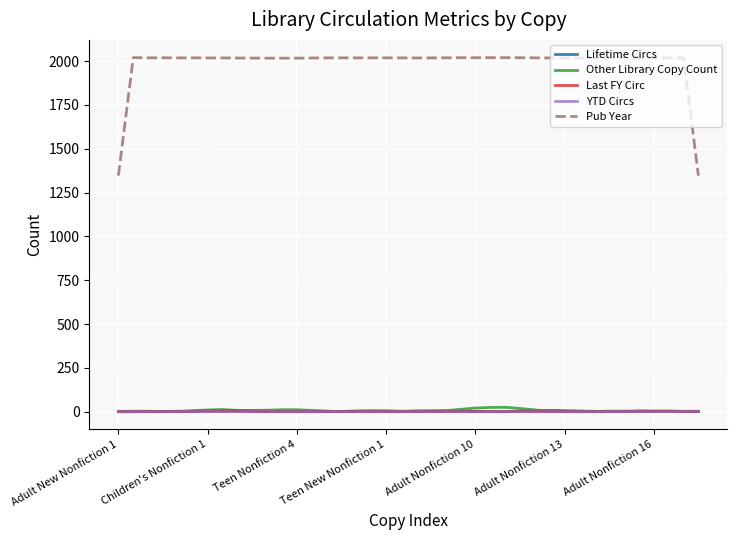

What is the greatest value displayed?

2020.3